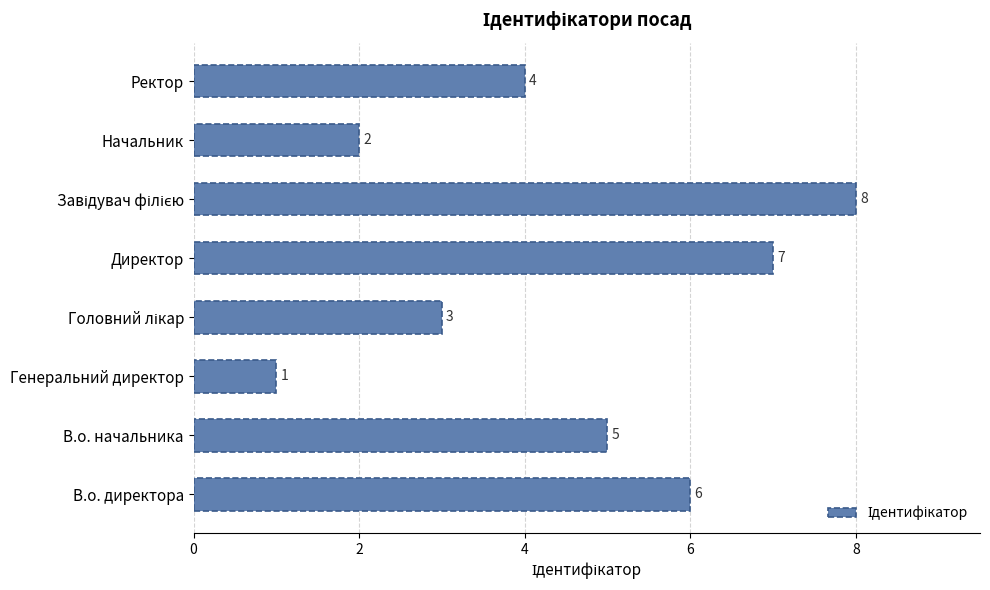

How many values are below 5?

4